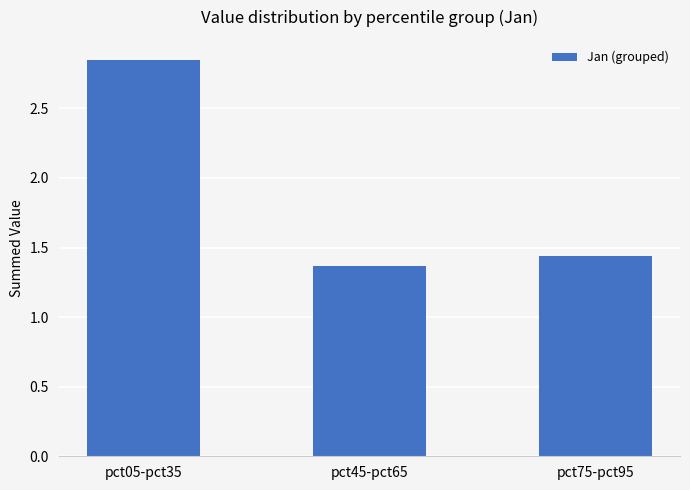

The chart shows a value of 0.4 at pct75-pct95. True or false?

False